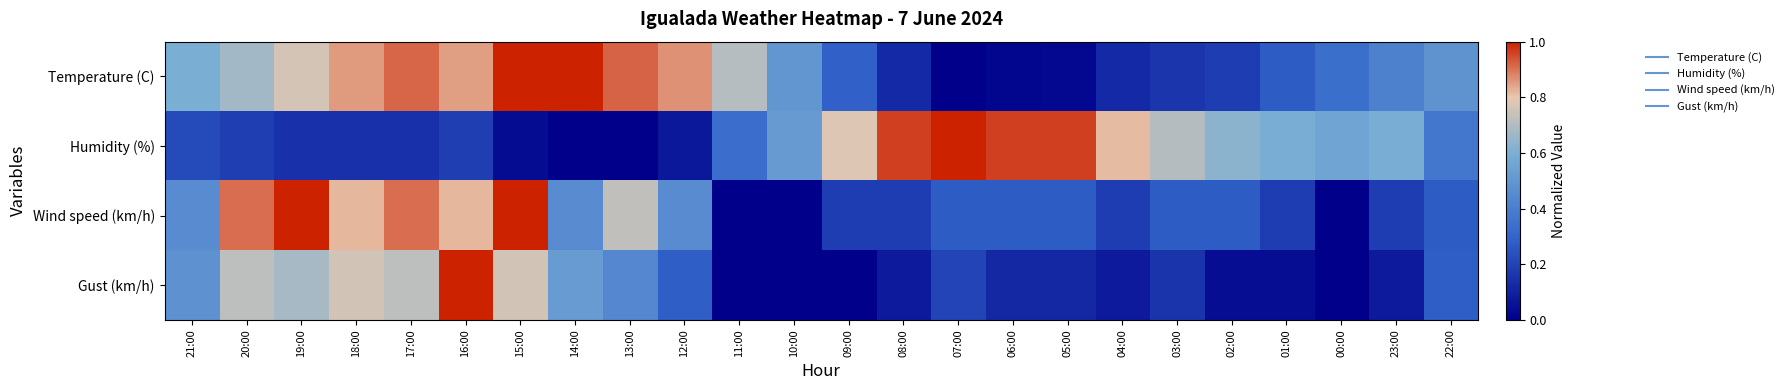

At how many categories does at least one series exceed 0?

24